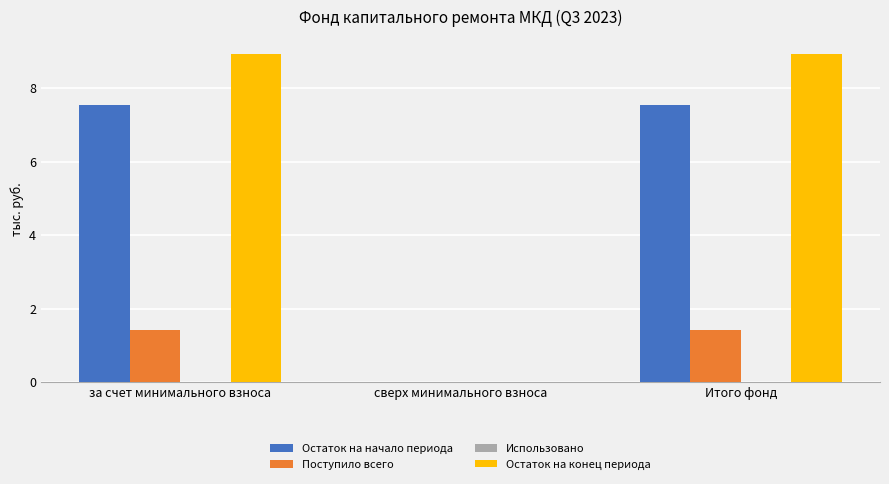

What is the sum of all Остаток на начало периода values?

15.1